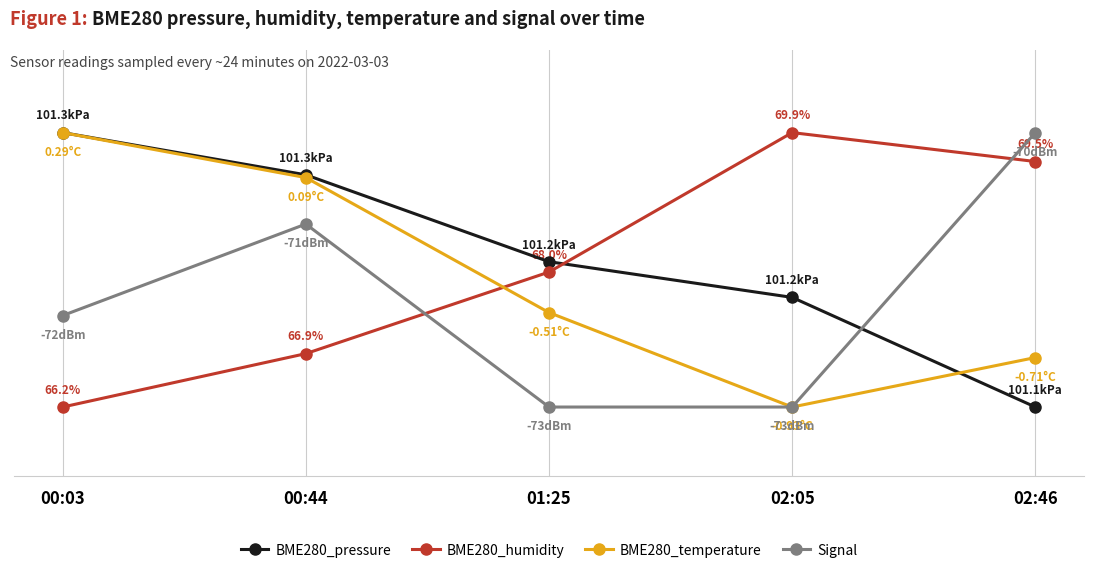

True or false: Signal has more than 0 interior local peaks.

True